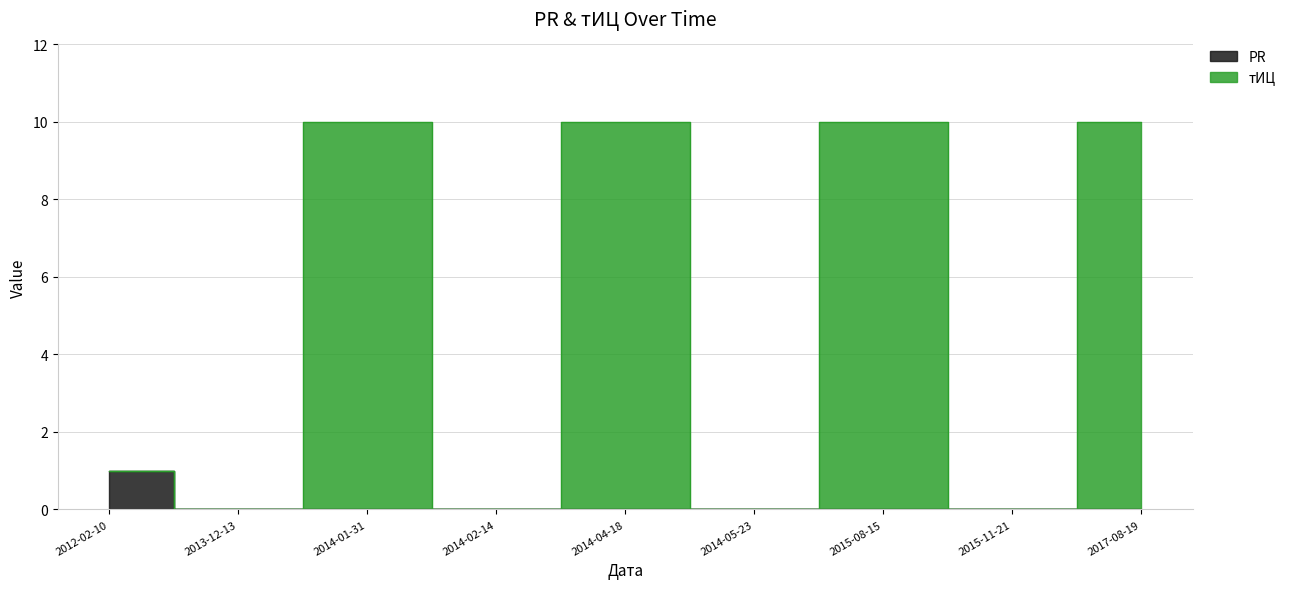

In тИЦ, how many points are higher than both neighbors (excluding endpoints)?

3